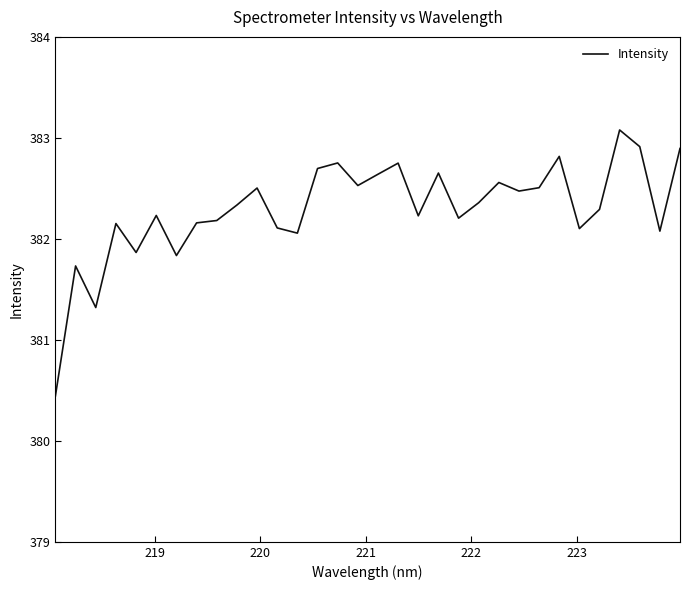

What is the smallest value displayed?

380.4